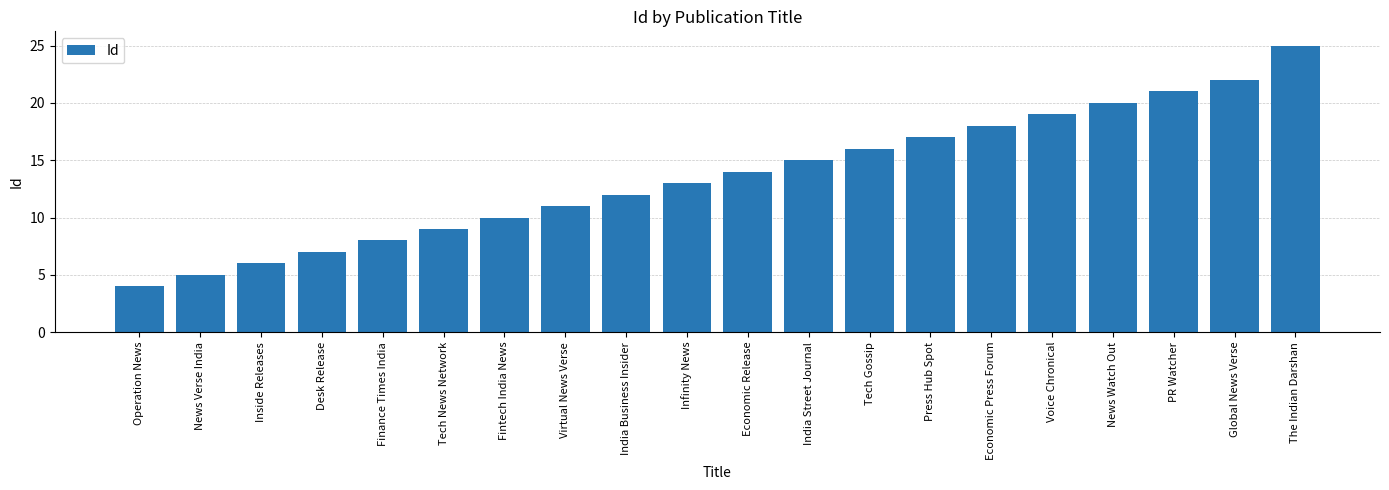

List the labels in order of value, smallest first.

Operation News, News Verse India, Inside Releases, Desk Release, Finance Times India, Tech News Network, Fintech India News, Virtual News Verse, India Business Insider, Infinity News, Economic Release, India Street Journal, Tech Gossip, Press Hub Spot, Economic Press Forum, Voice Chronical, News Watch Out, PR Watcher, Global News Verse, The Indian Darshan